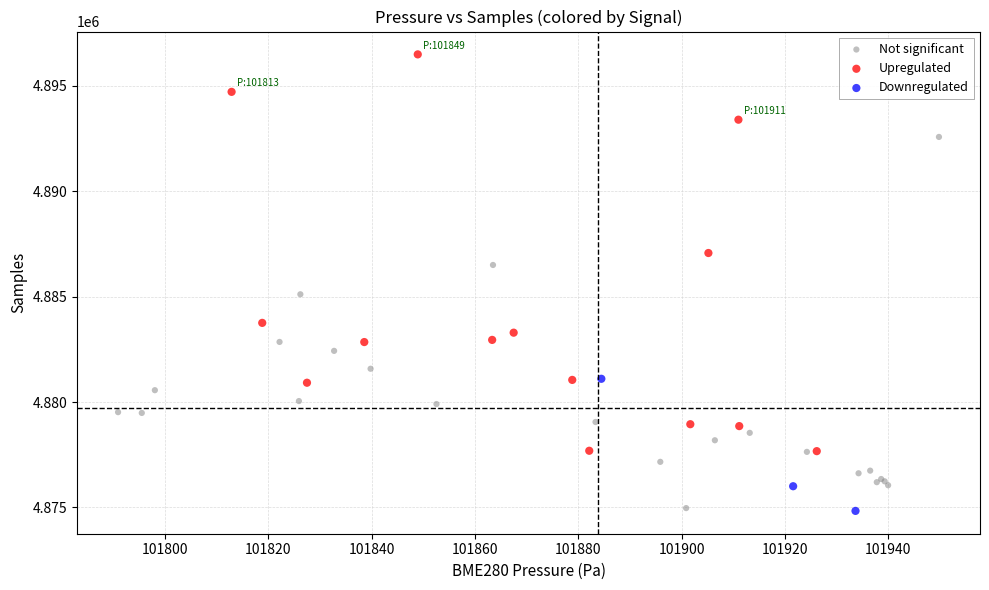

Which series reaches the maximum Y coordinate?

Upregulated